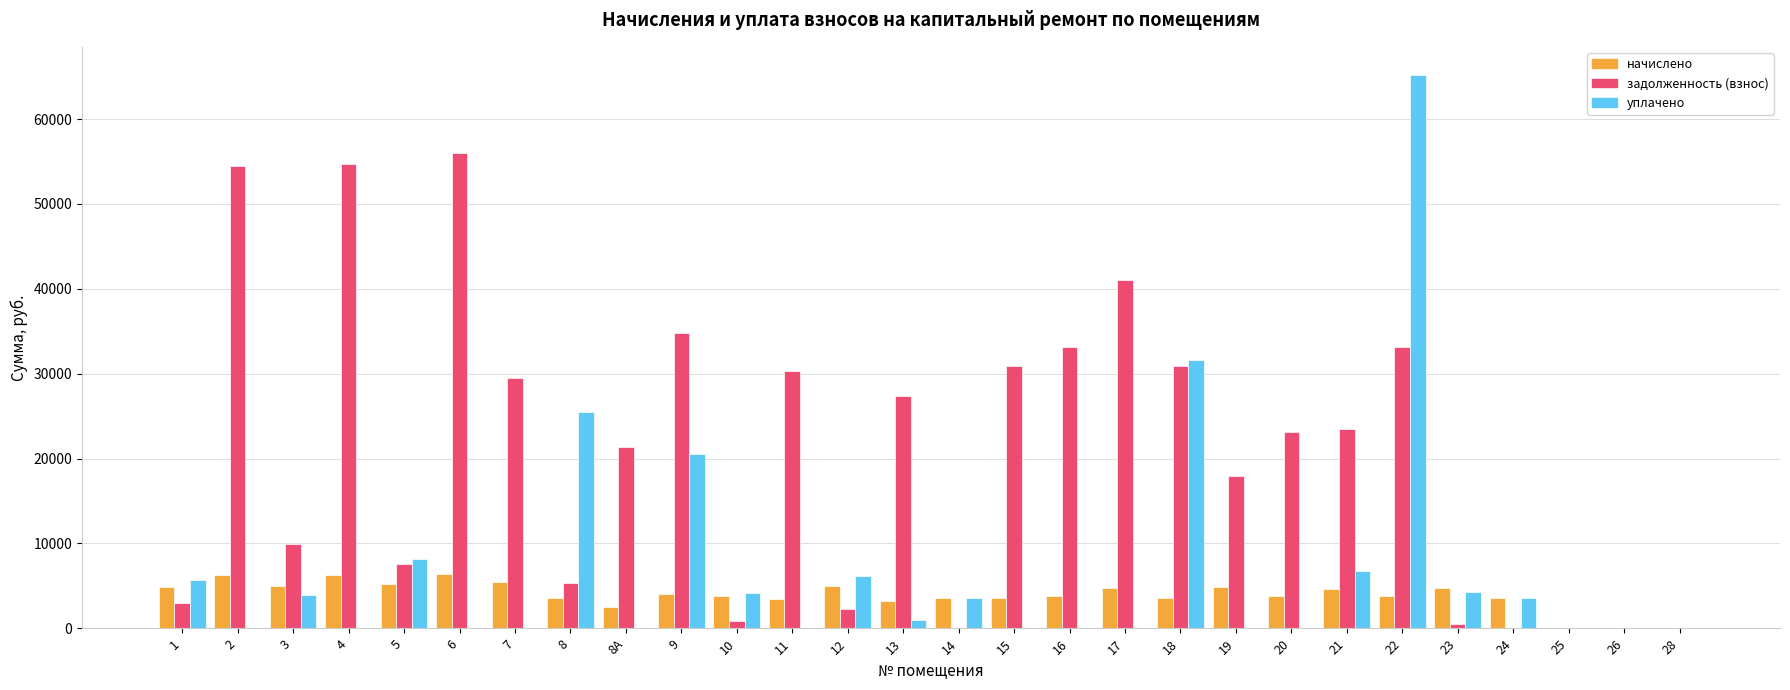

What is the sum of all начислено values?

109441.8